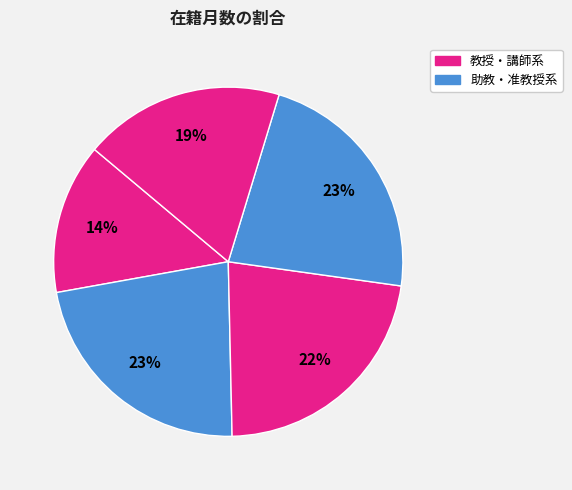

How many segments does this pie chart have?

5